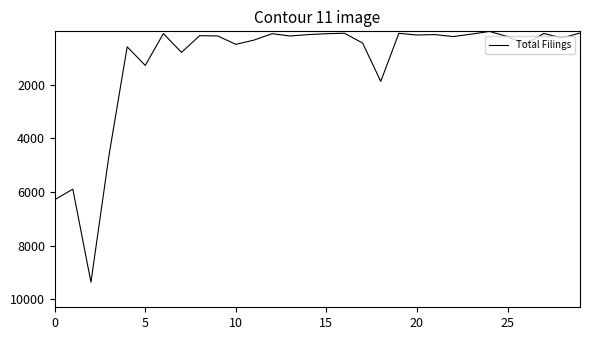

What is the minimum value shown in the chart?

13